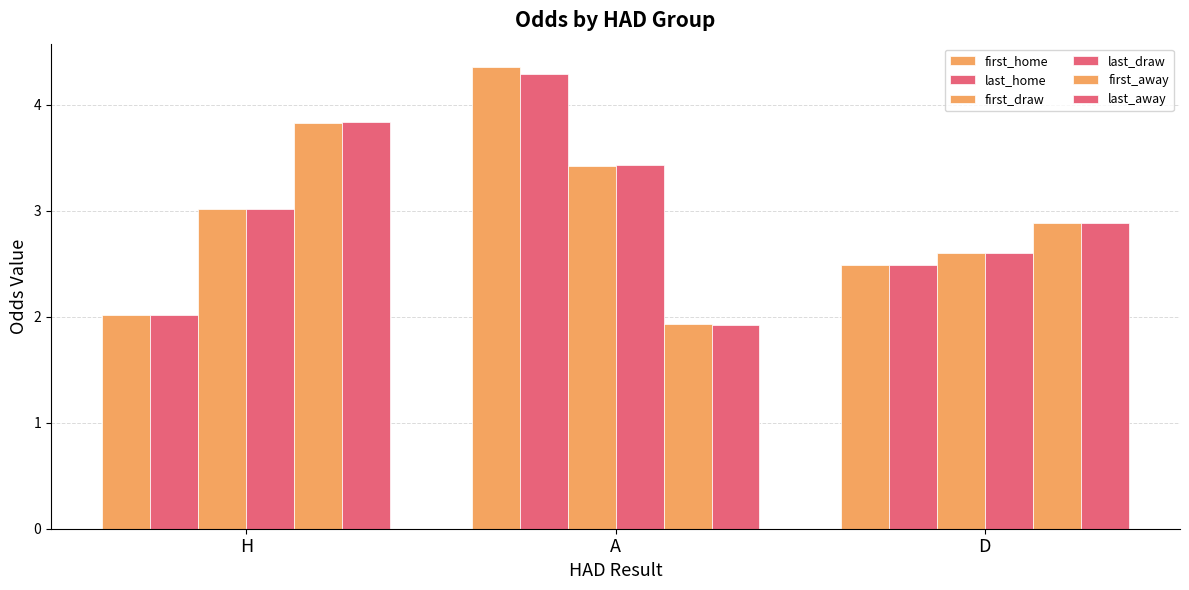

Is it true that last_home equals 6.1 at A?

False